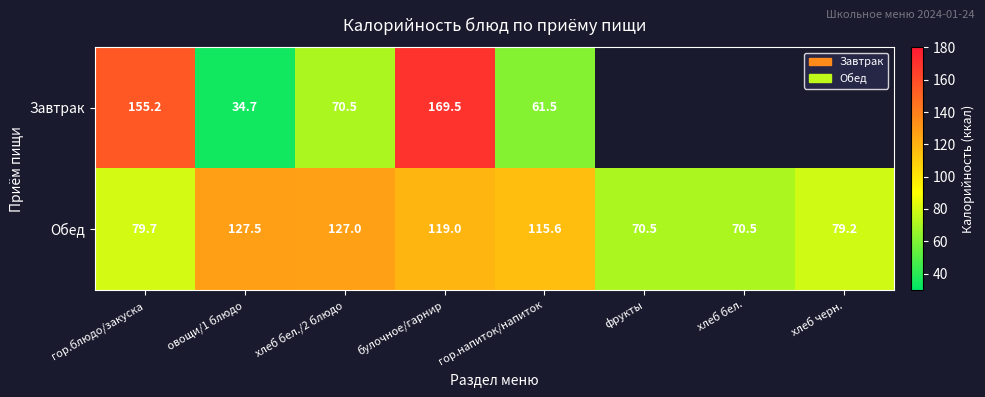

Between хлеб бел./2 блюдо and гор.напиток/напиток, which is larger?

хлеб бел./2 блюдо